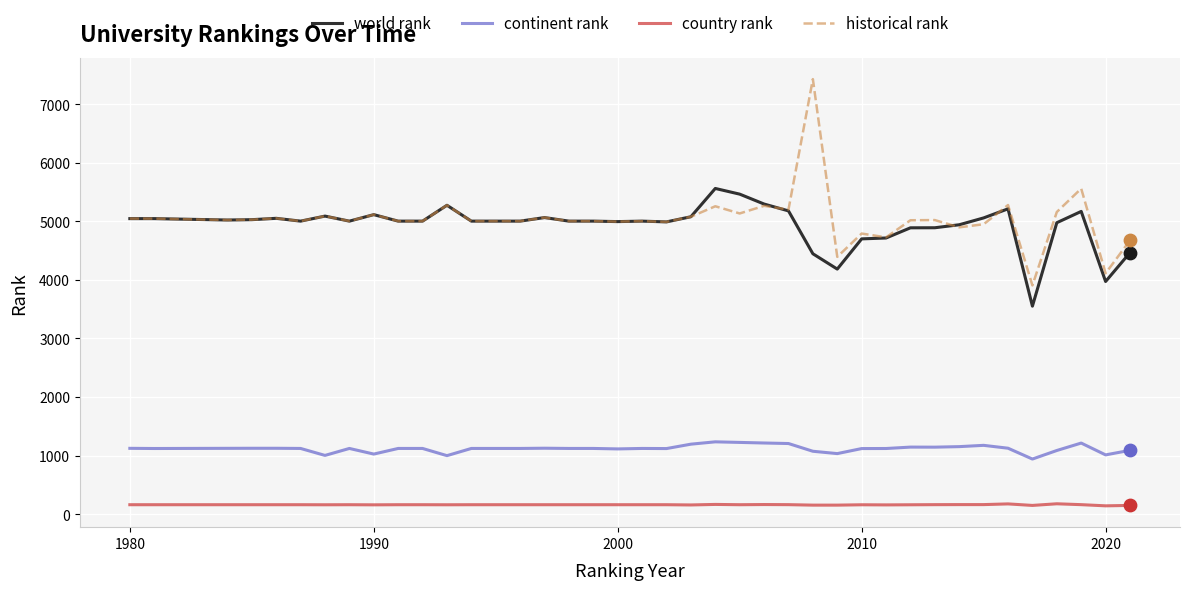

What are all the series names shown in the legend?

world rank, continent rank, country rank, historical rank